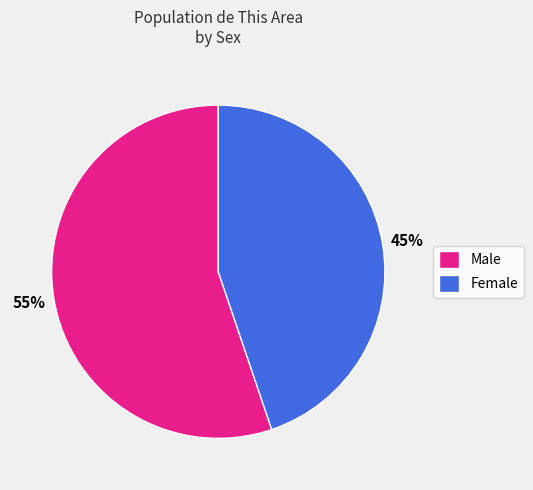

Which slice is the largest?

Male